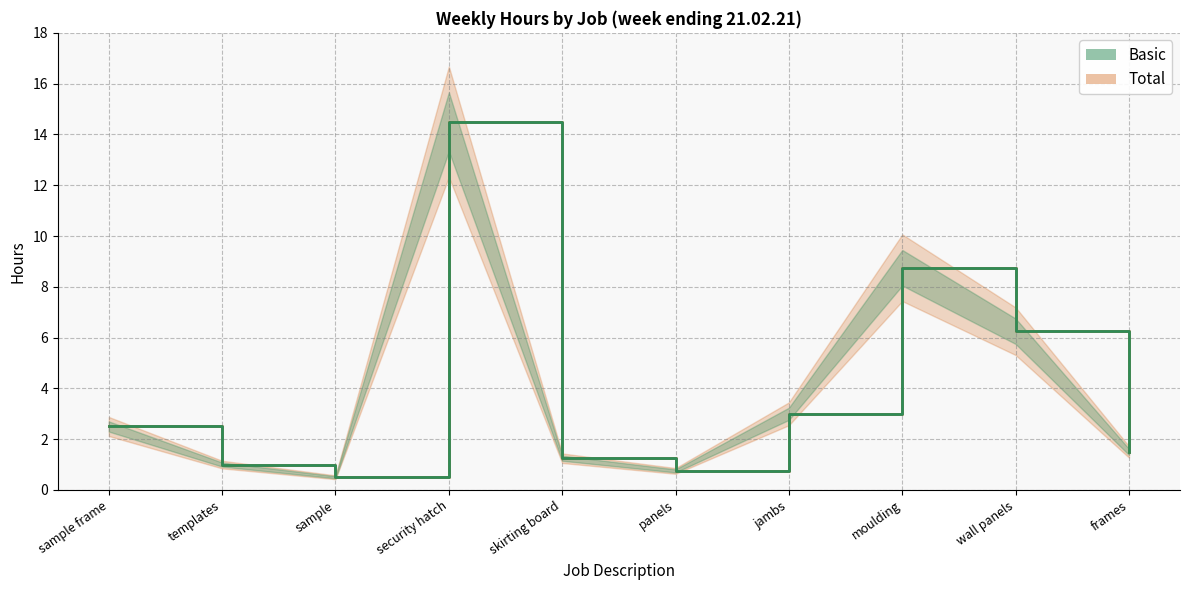

At which label is Total closest to 7?

wall panels